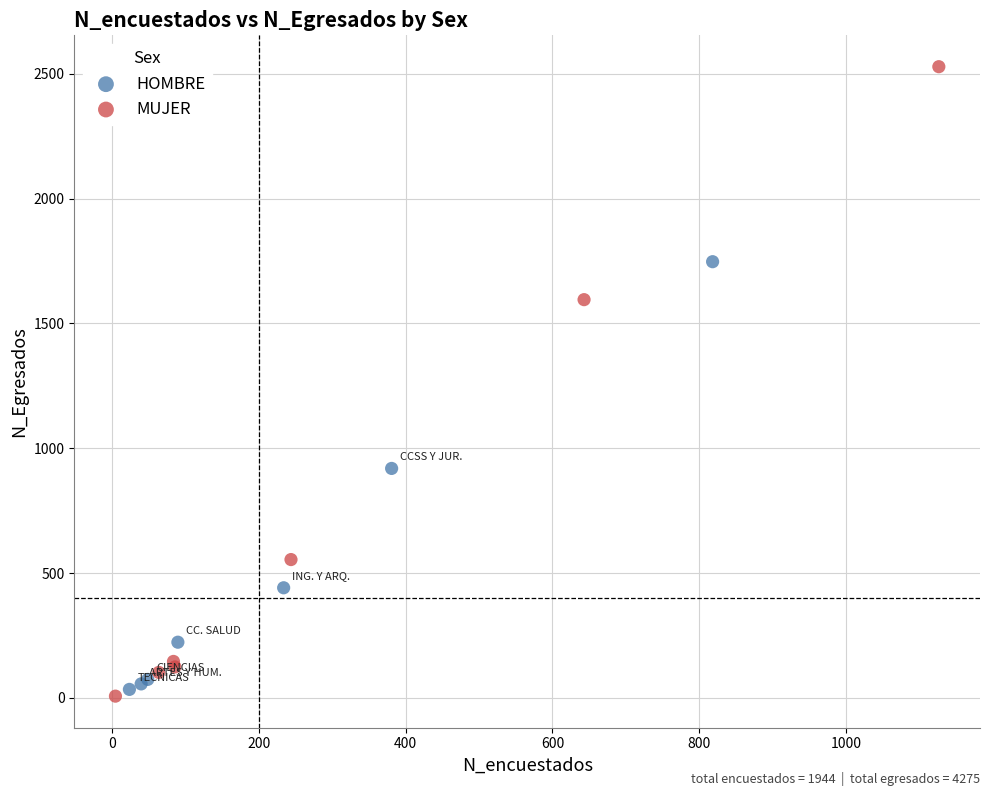

Which series has the widest spread of Y values?

MUJER